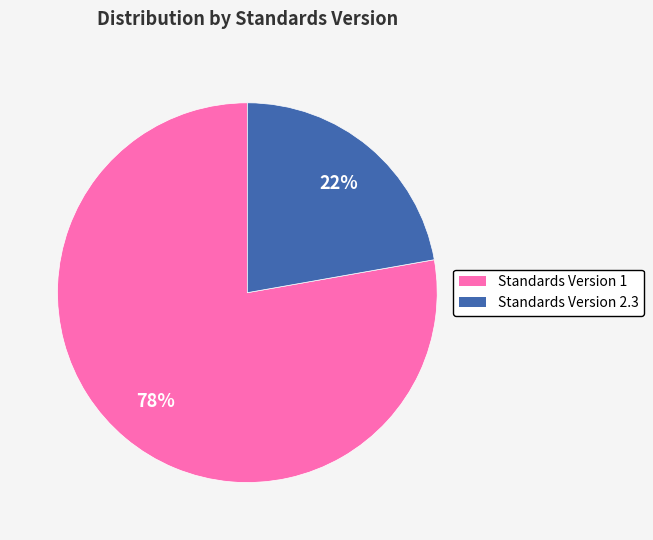

Rank the categories by value from highest to lowest.

Standards Version 1, Standards Version 2.3